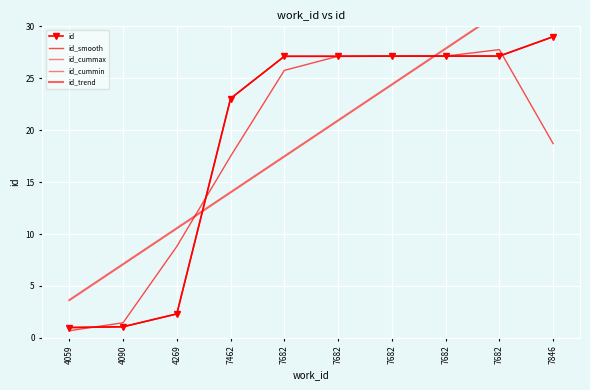

What is the maximum value for id_cummax?

29.0